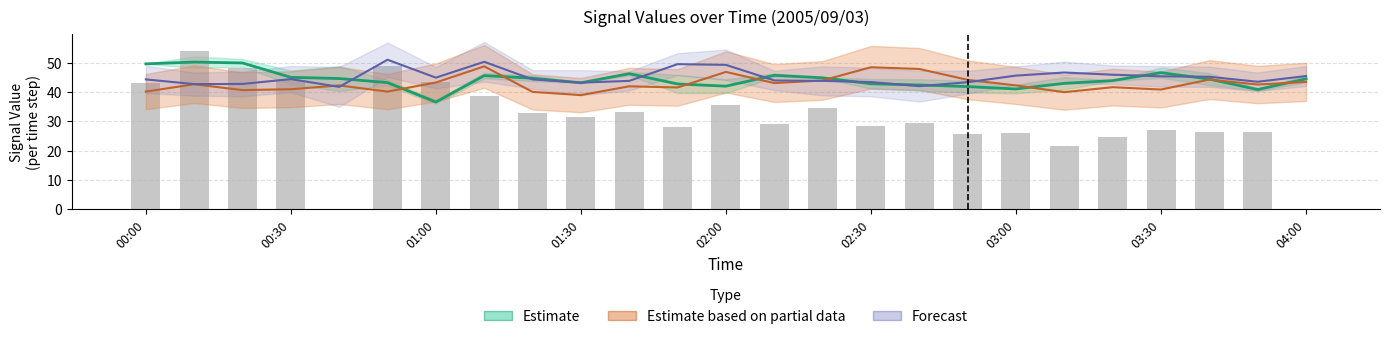

List the series in order of their peak value, highest first.

Forecast, Estimate, Estimate based on partial data